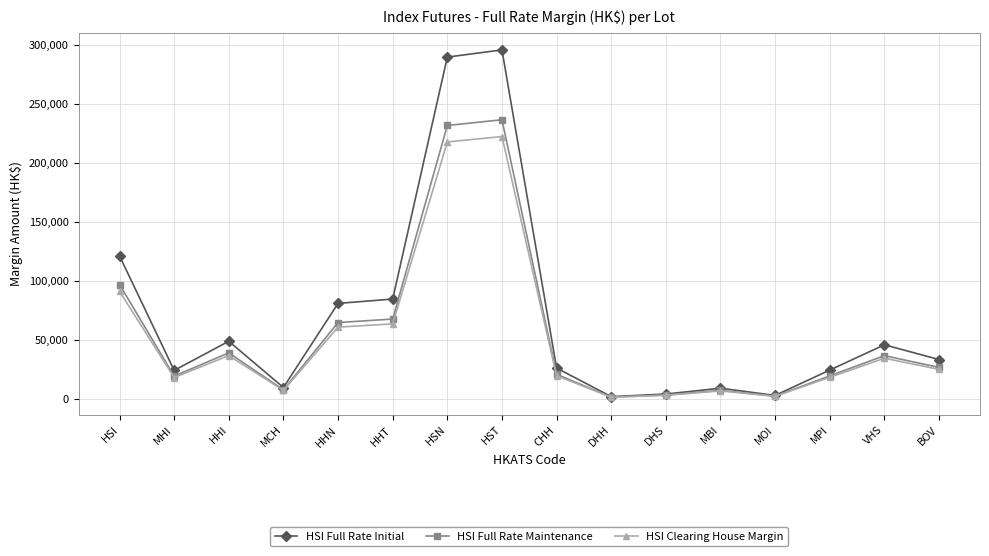

Where is the first local maximum for HSI Full Rate Maintenance?

HHI